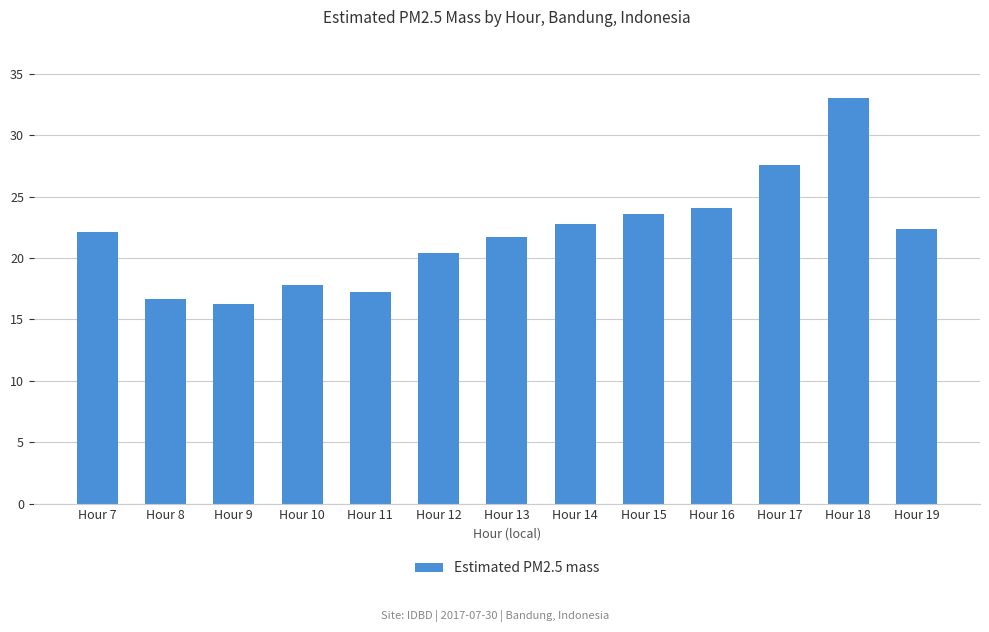

What is the average value?

22.0